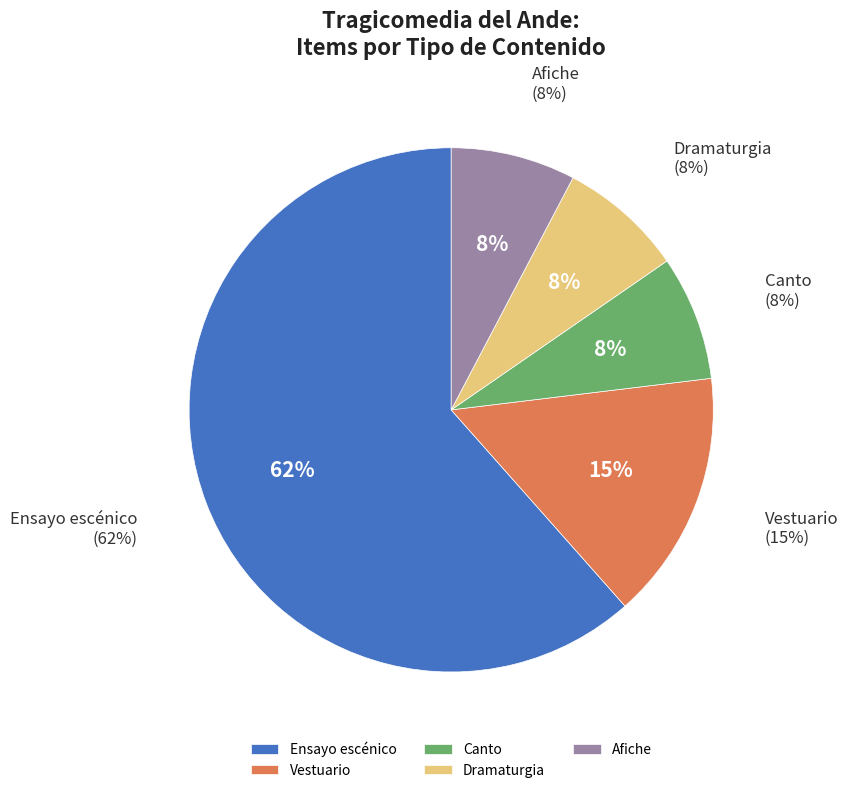

Is it true that Canto (entrenamiento) is 1% of the pie?

False